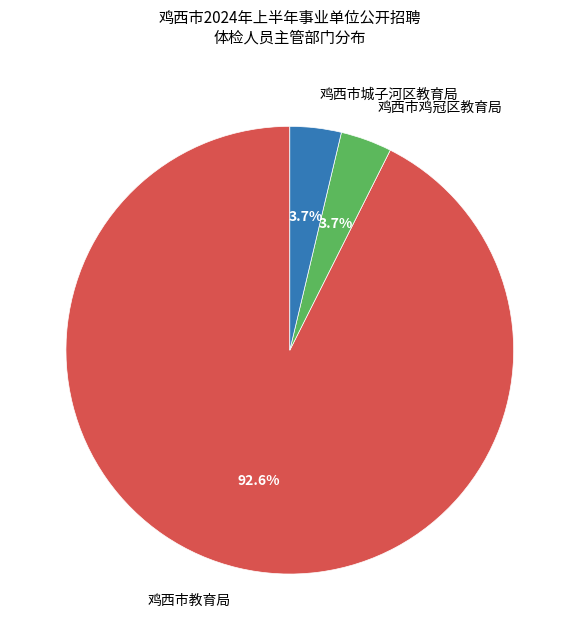

To the nearest percent, what is the combined percentage of 鸡西市鸡冠区教育局 and 鸡西市城子河区教育局?

7%